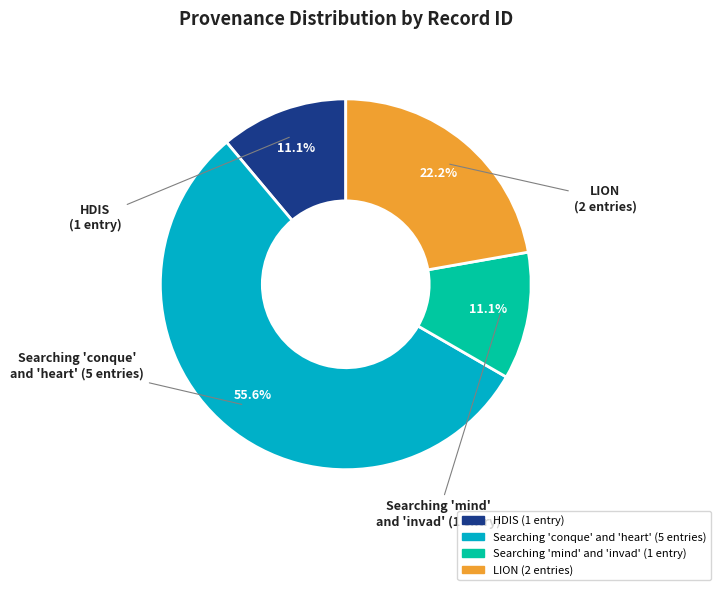

Is there any slice that represents more than half of the pie?

Yes